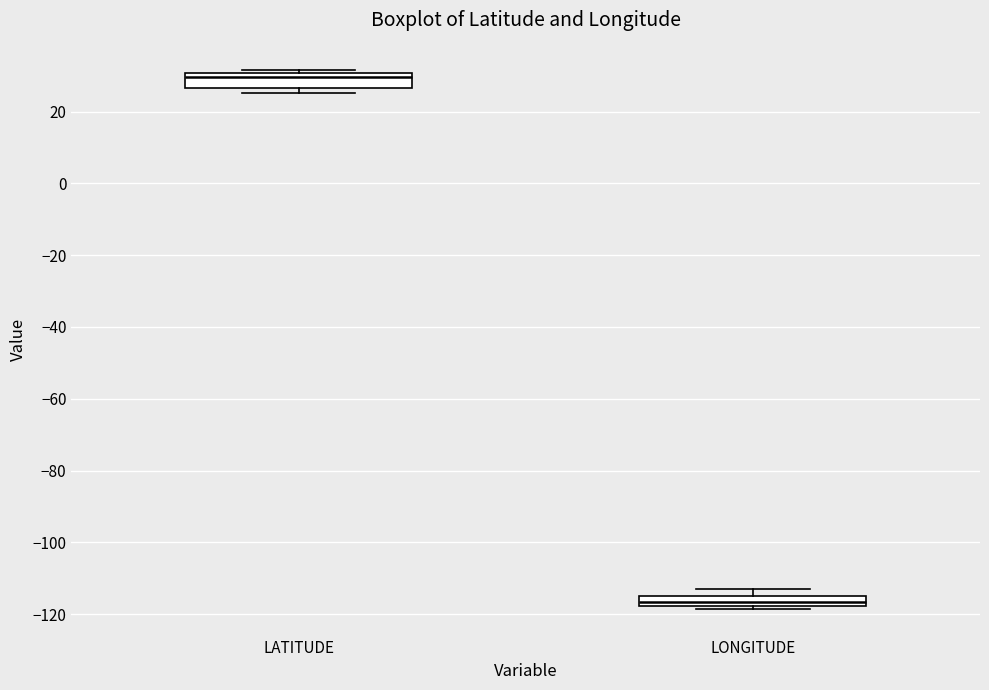

Which box's median line is the lowest?

LONGITUDE